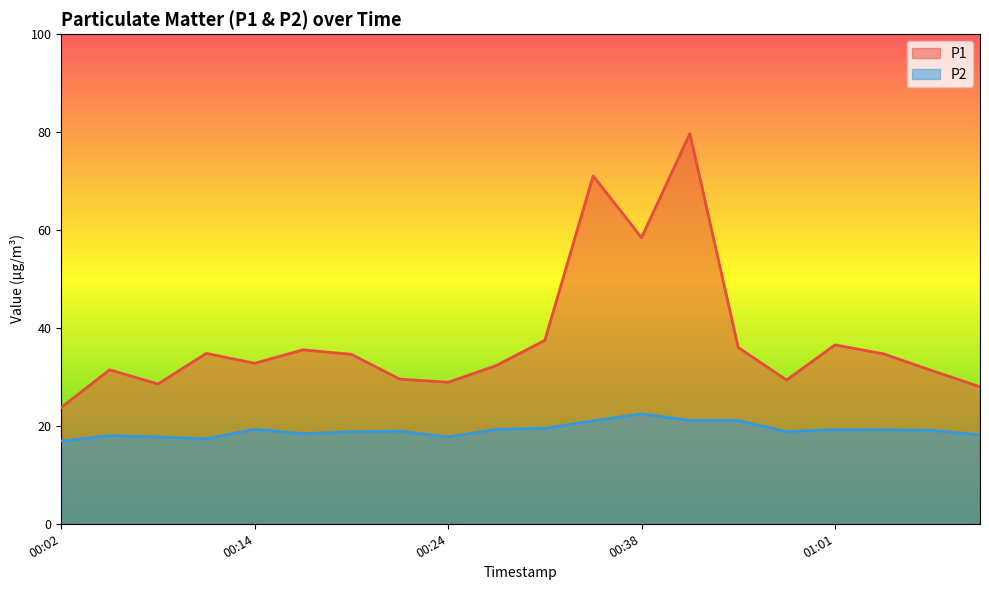

At 00:35, list the series in order from largest to smallest.

P1, P2